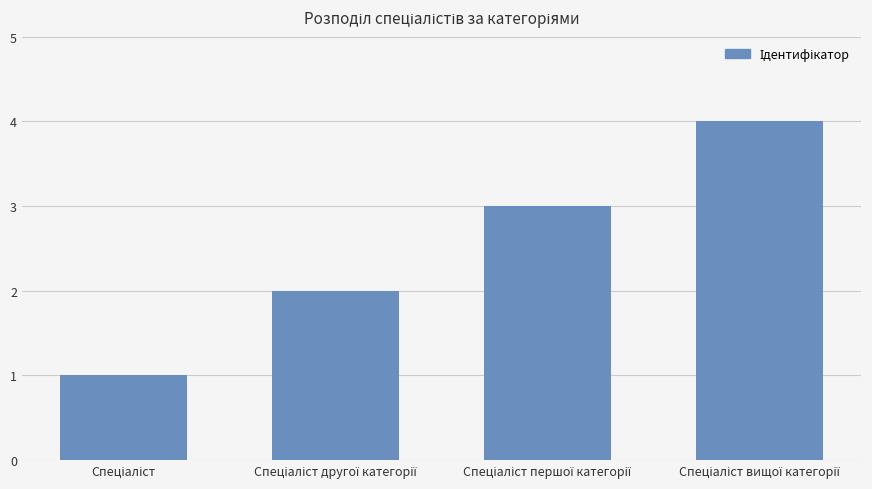

Are the bars horizontal?

No